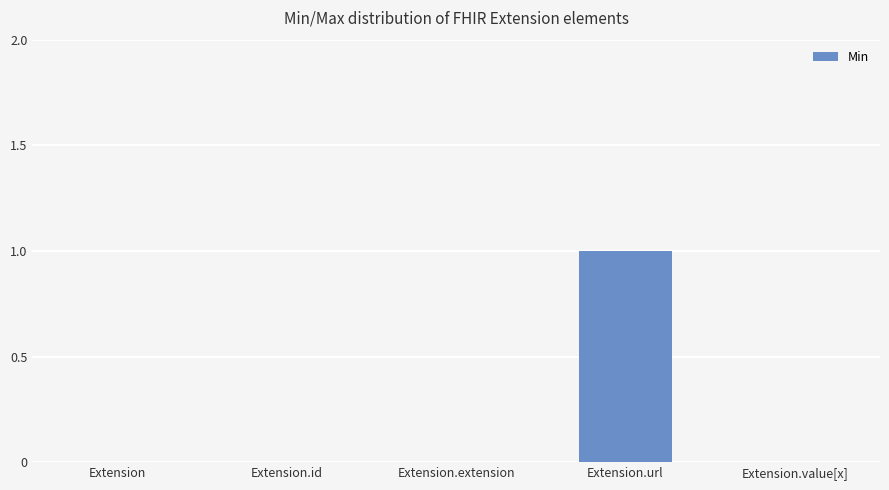

At which category does the chart reach its peak across all series?

Extension.url